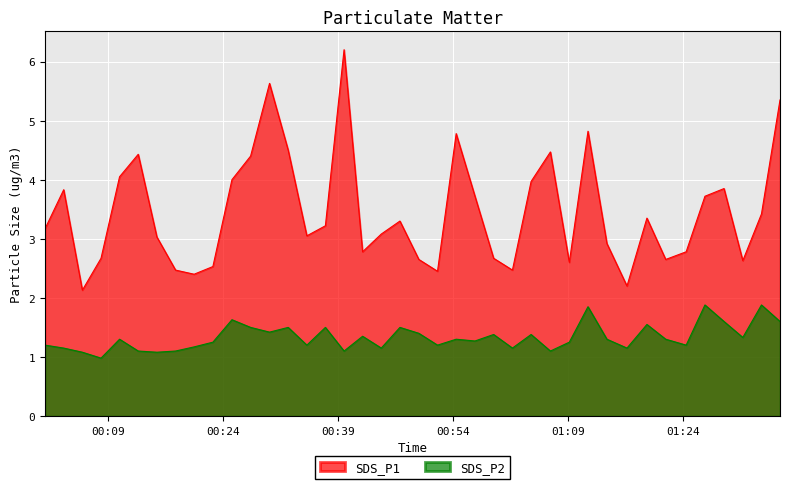

What is the maximum value for SDS_P2?

1.9